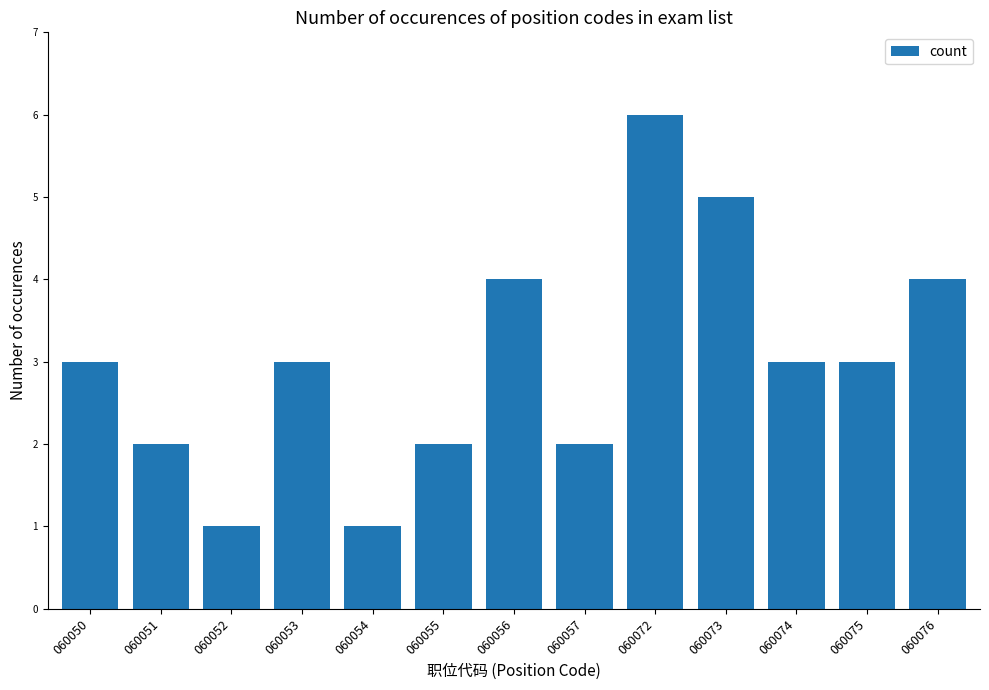

Reading right to left, list all the values displayed in this chart.

4	3	3	5	6	2	4	2	1	3	1	2	3